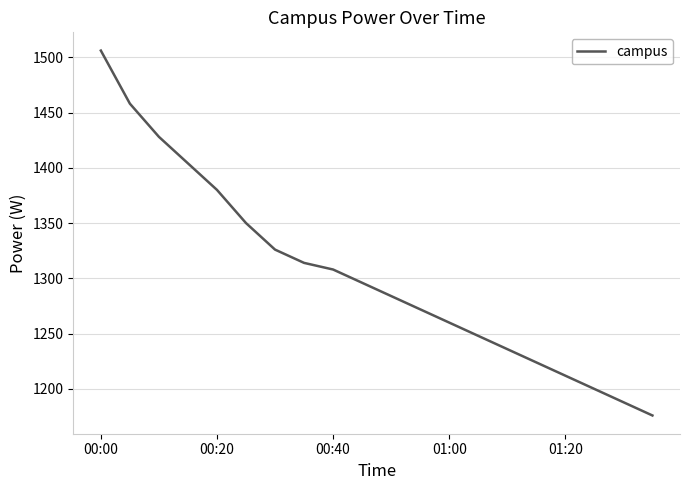

What is the greatest value displayed?

1506